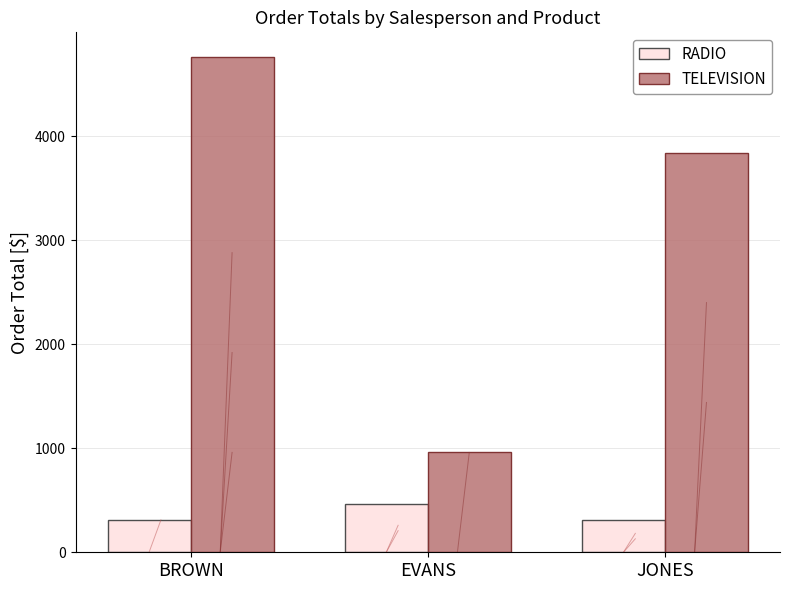

What is the highest value of the TELEVISION series?

4760.0